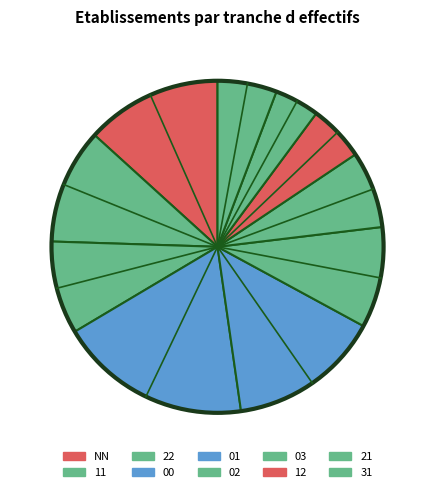

To the nearest percent, what is the average slice percentage?

10%